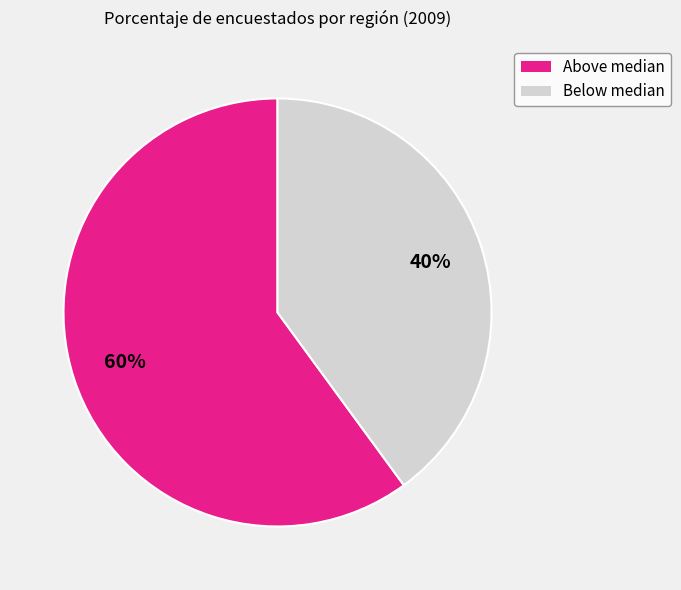

To the nearest percent, what is the difference between the largest and smallest slice percentages?

20%